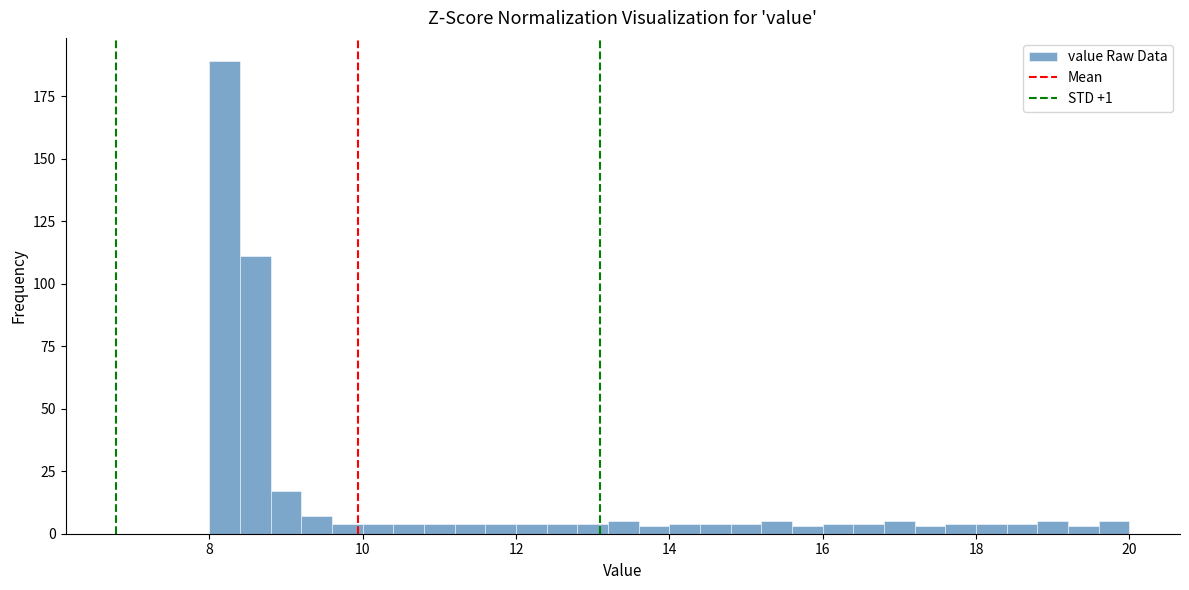

Read against the x-axis, roughly where is the centre of the tallest bar?

8.2